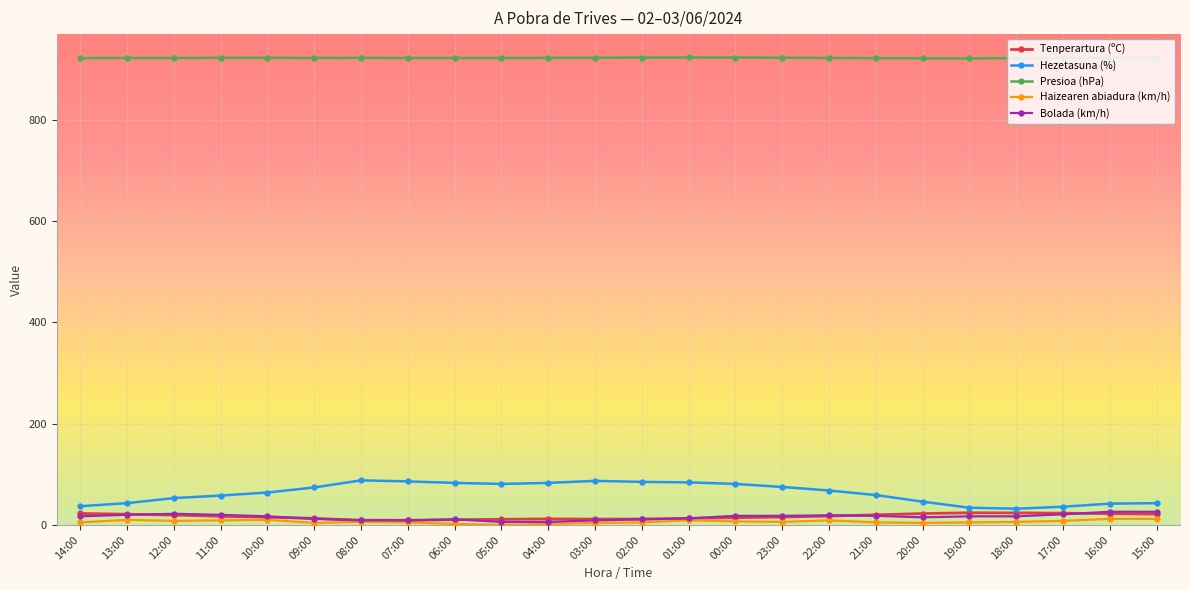

True or false: Bolada (km/h) has a value of 17.0 at 14:00.

True